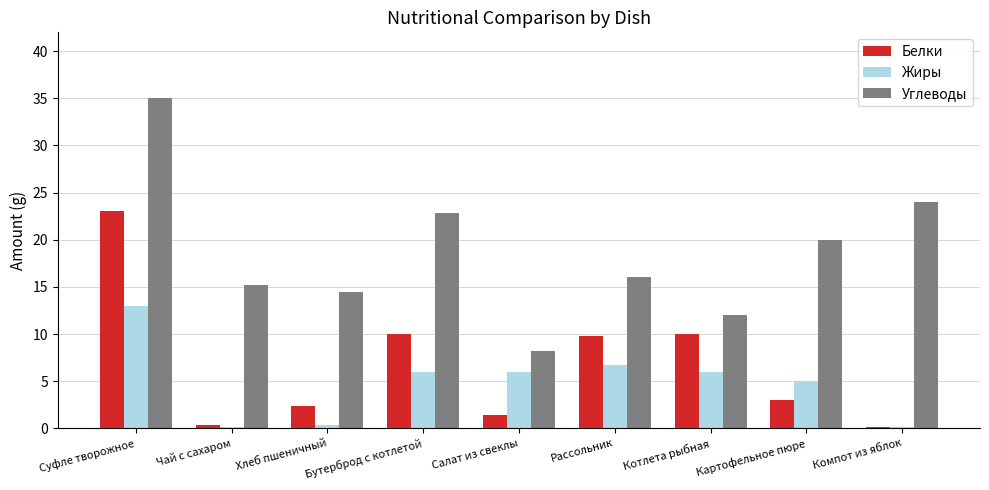

Where does the Белки series first go above 3?

Суфле творожное